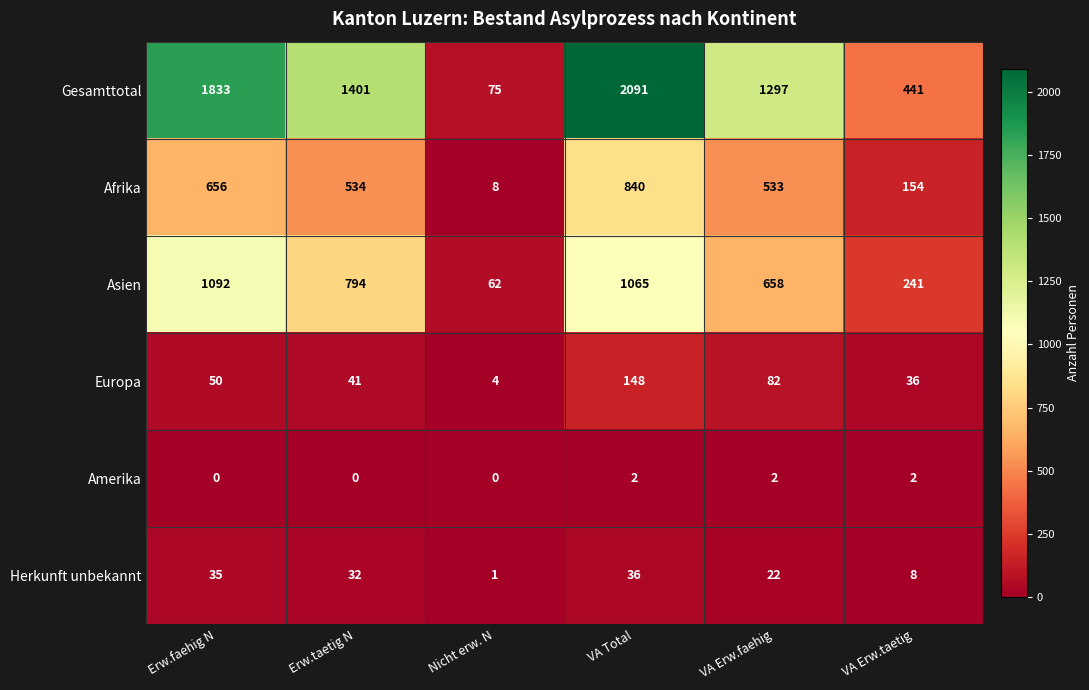

Rank the series by their maximum value, from highest to lowest.

Gesamttotal, Asien, Afrika, Europa, Herkunft unbekannt, Amerika